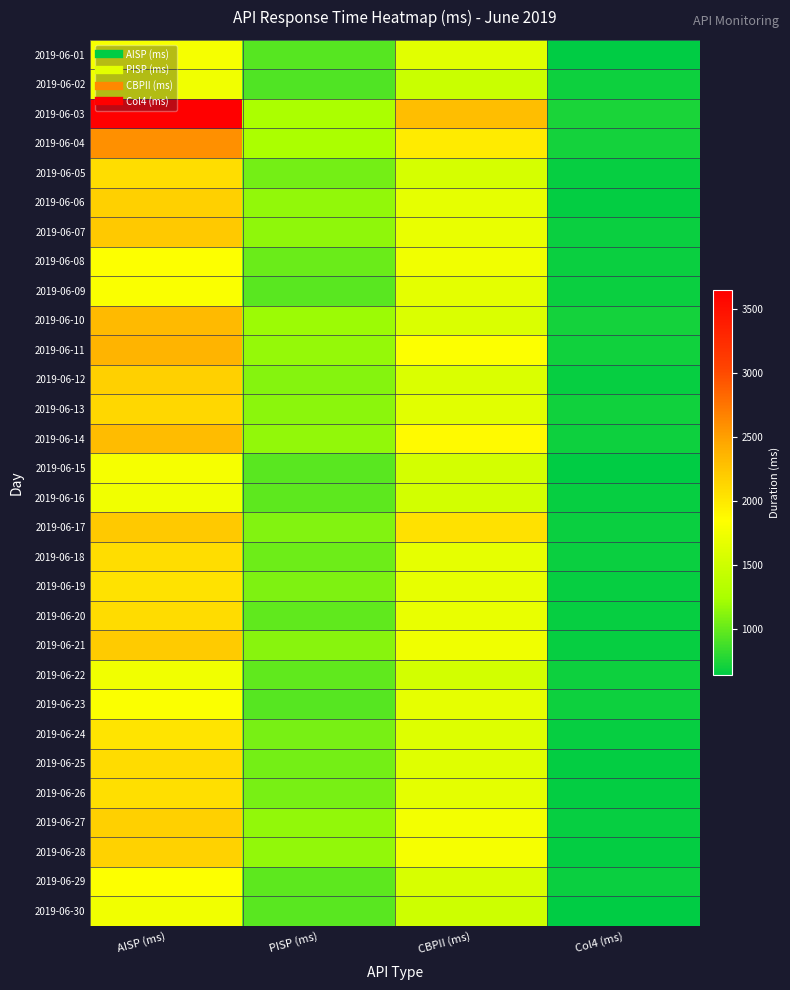

How many series are shown in this chart?

30